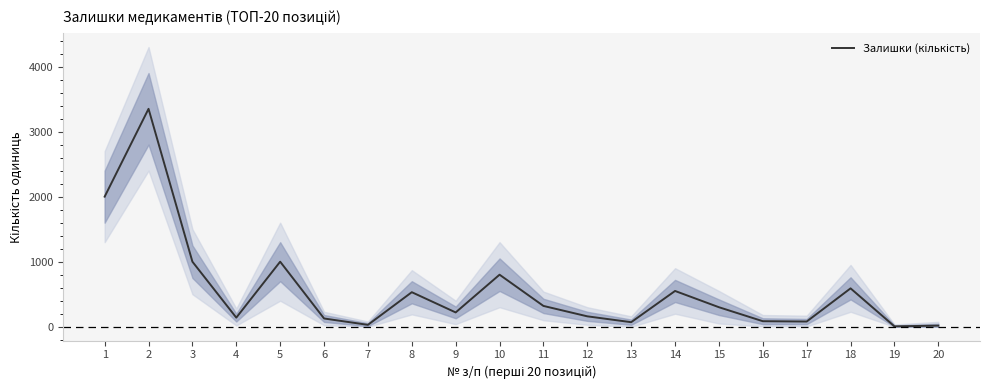

What is the difference between the maximum and minimum values?

3344